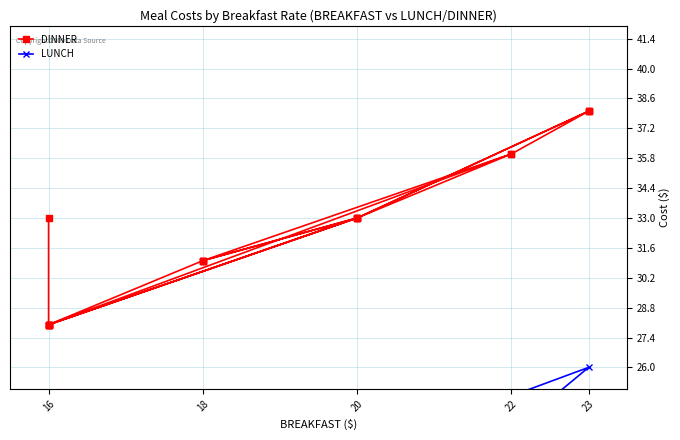

How many interior local valleys does the DINNER series have?

3